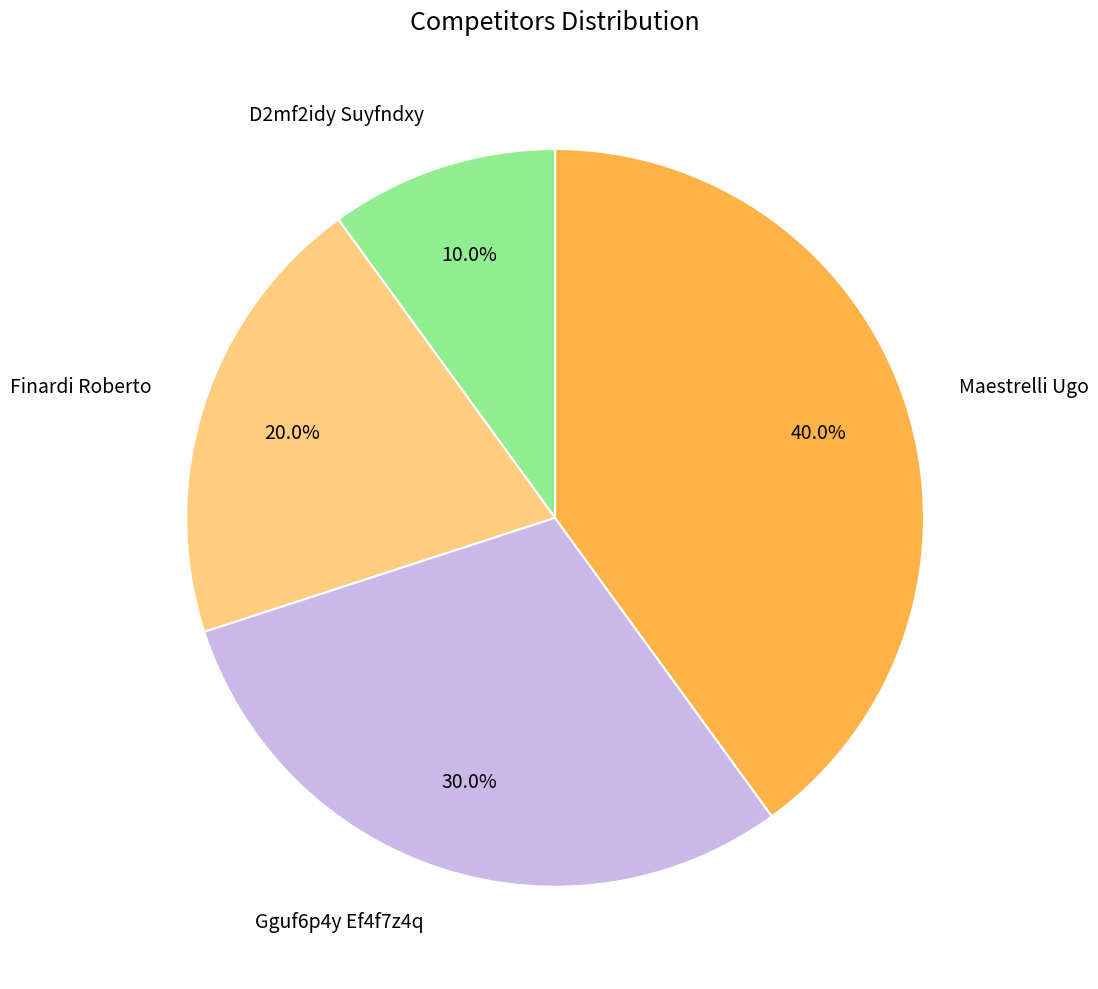

What percentage is the Finardi Roberto slice, to the nearest percent?

20%